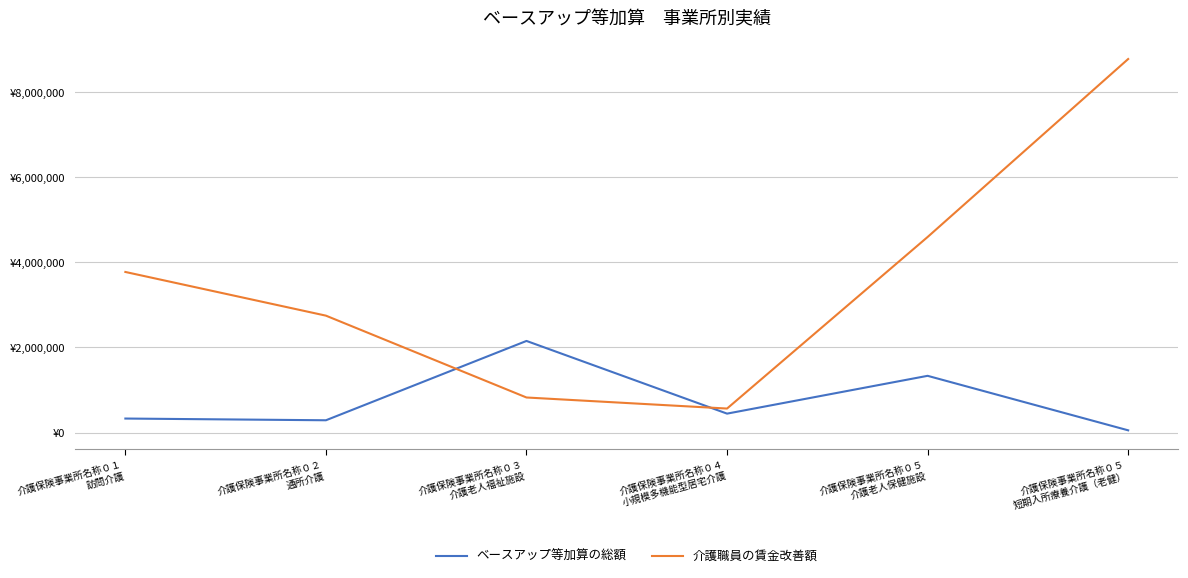

Is this an area chart (filled region under the line)?

No